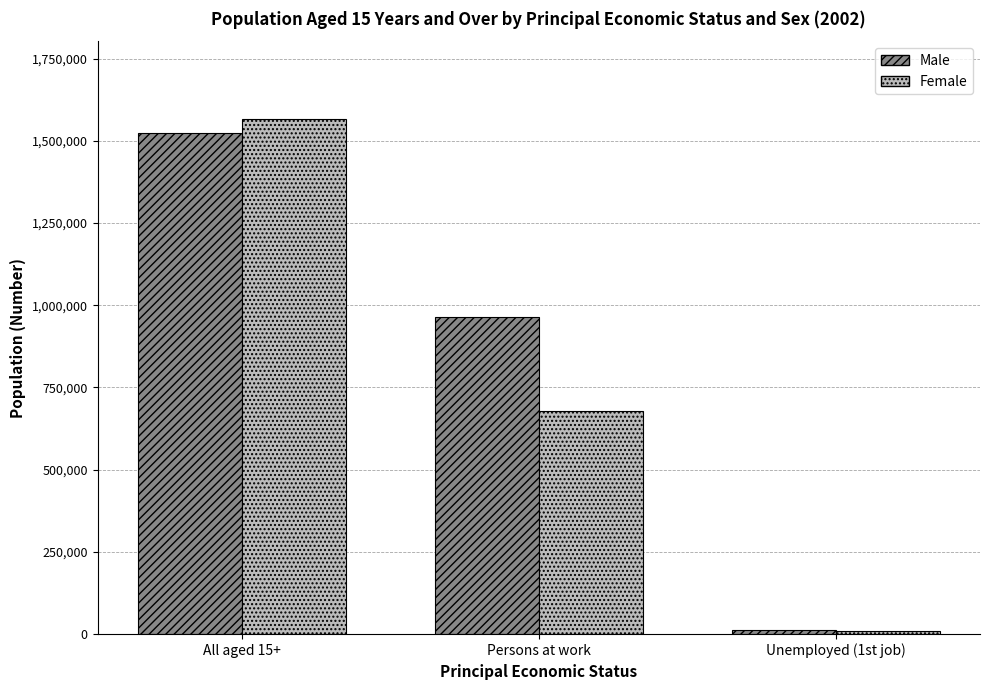

Reading right to left, list all the values displayed in this chart.

Male: 12424	963253	1522120
Female: 8723	678334	1567655